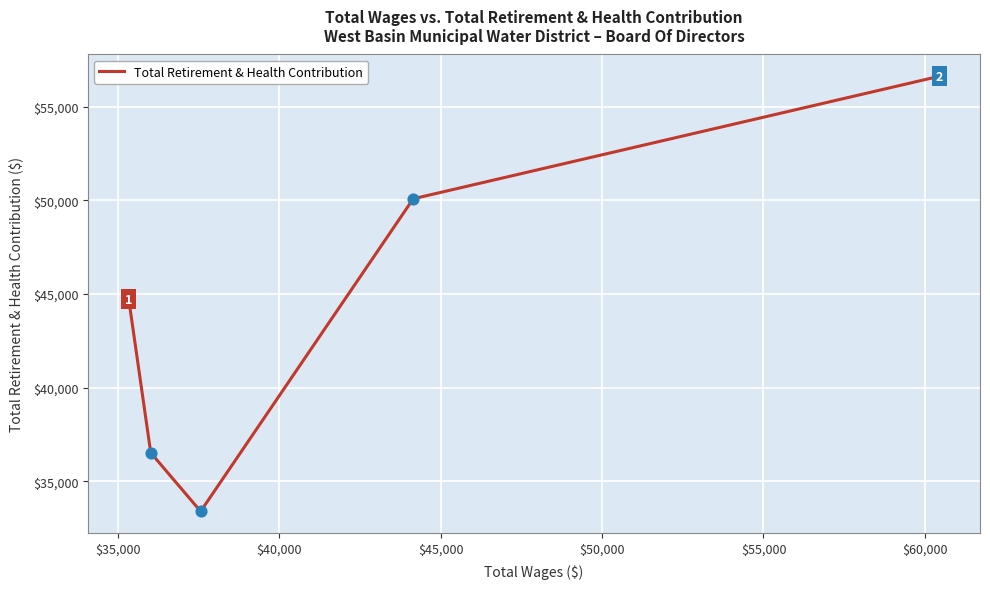

What is the difference between the second highest and second lowest values?

13555